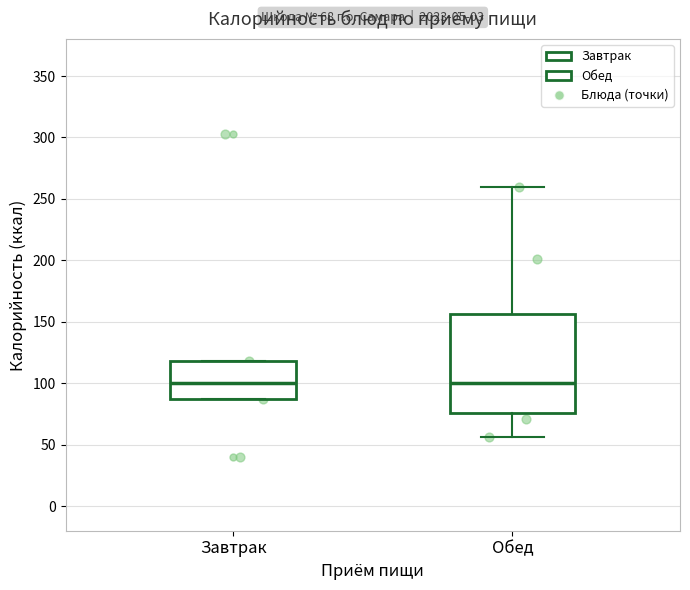

Which box is the tallest, from its lower edge to its upper edge?

Обед